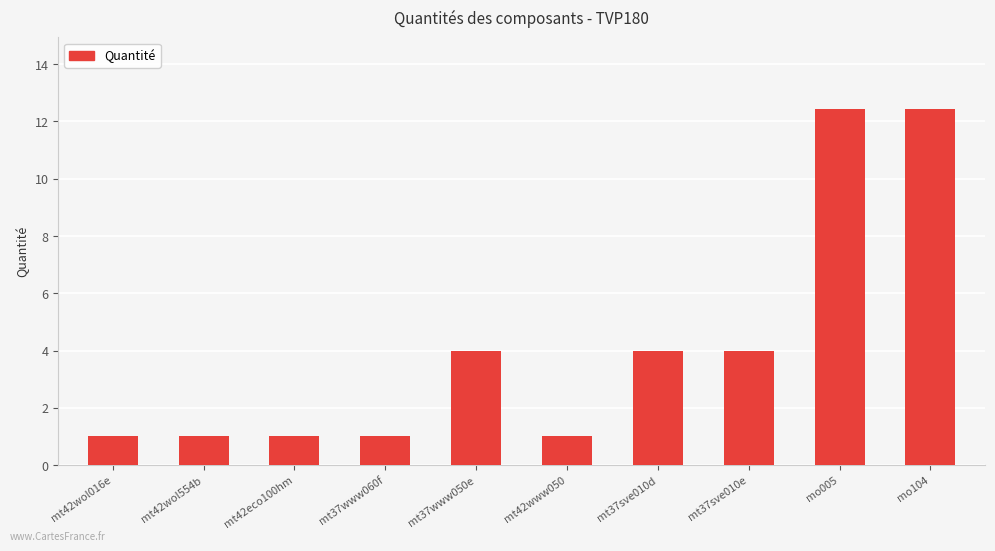

Which has a higher value, mt42wol554b or mt37www050e?

mt37www050e